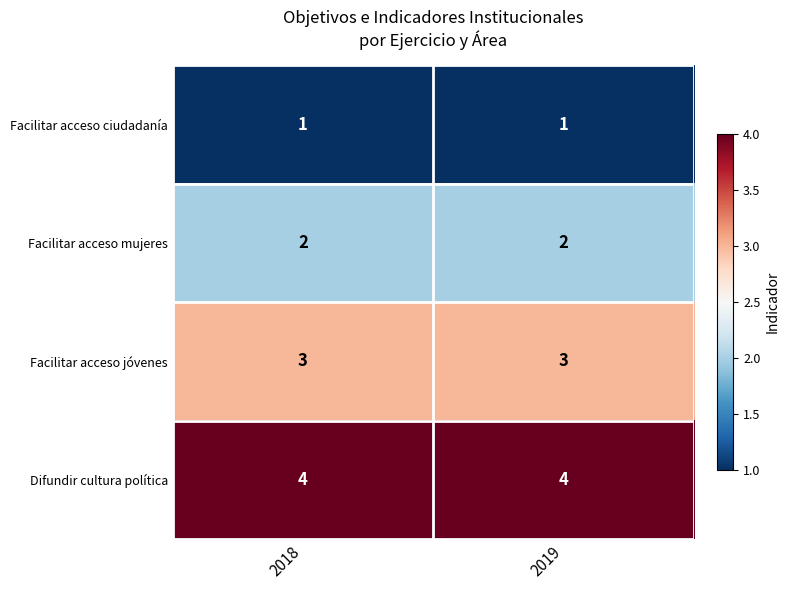

Is it true that Facilitar acceso jóvenes equals 5 at 2018?

False